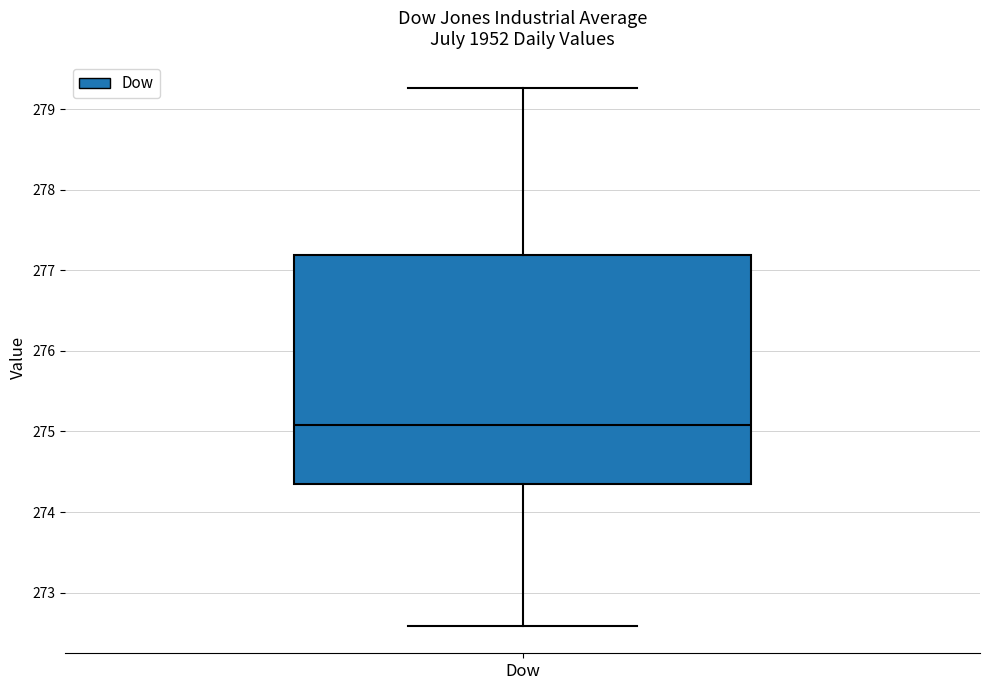

Transcribe this box plot: give where the median line is, the range the box spans, and where the two whiskers end, as read against the y-axis. The values are not printed on the chart, so give them approximately, as read against the axis.

median 275.1, box 274.3 to 277.2, whiskers 272.6 to 279.3